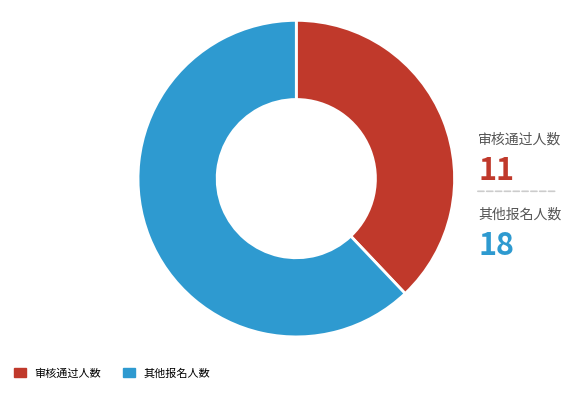

Is there a majority slice in this chart?

Yes